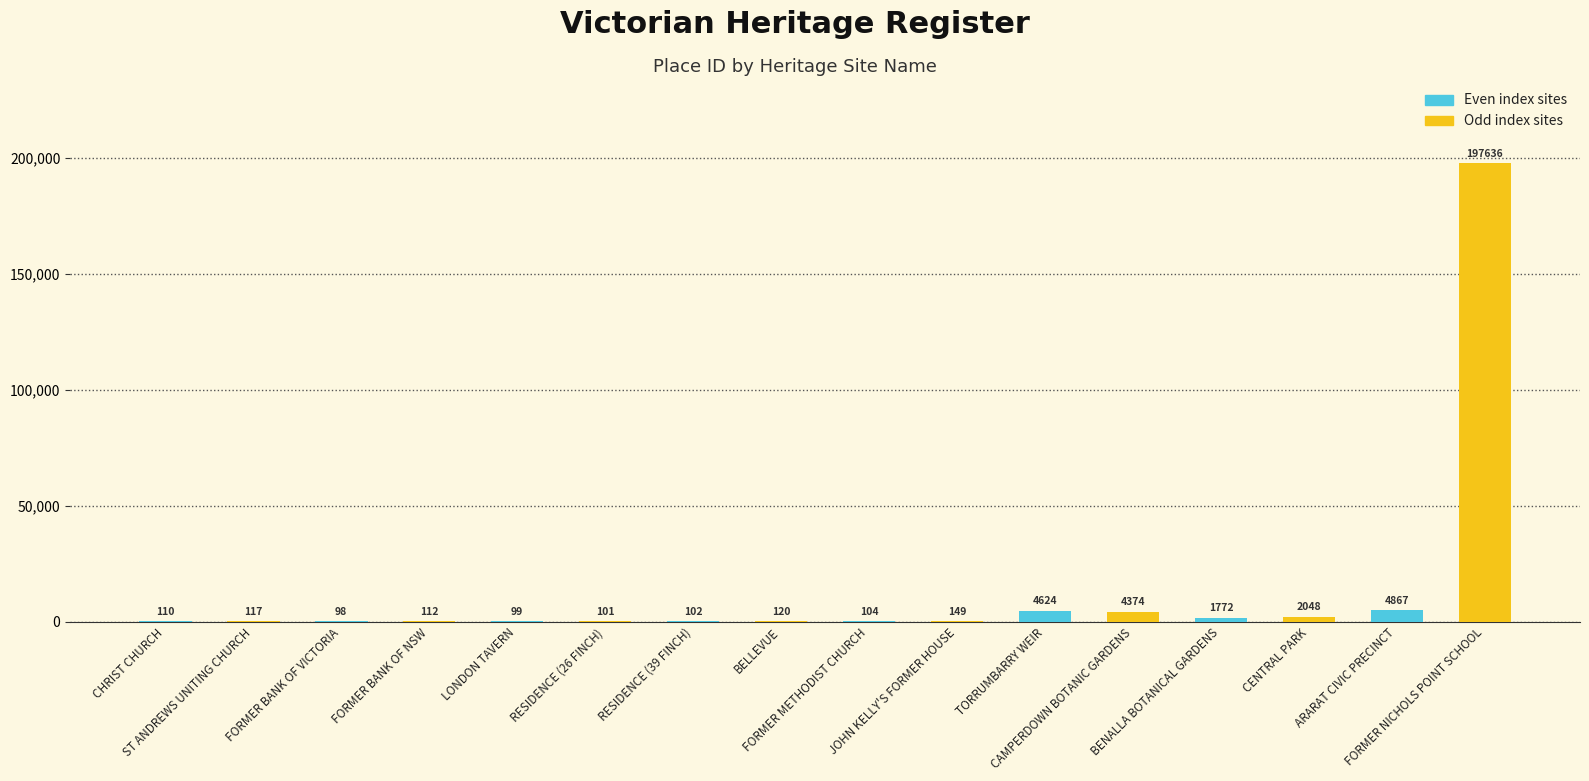

What is the difference between the maximum and minimum values?

197538